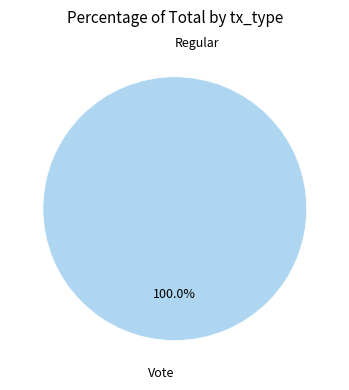

To the nearest percent, what is the average slice percentage?

50%